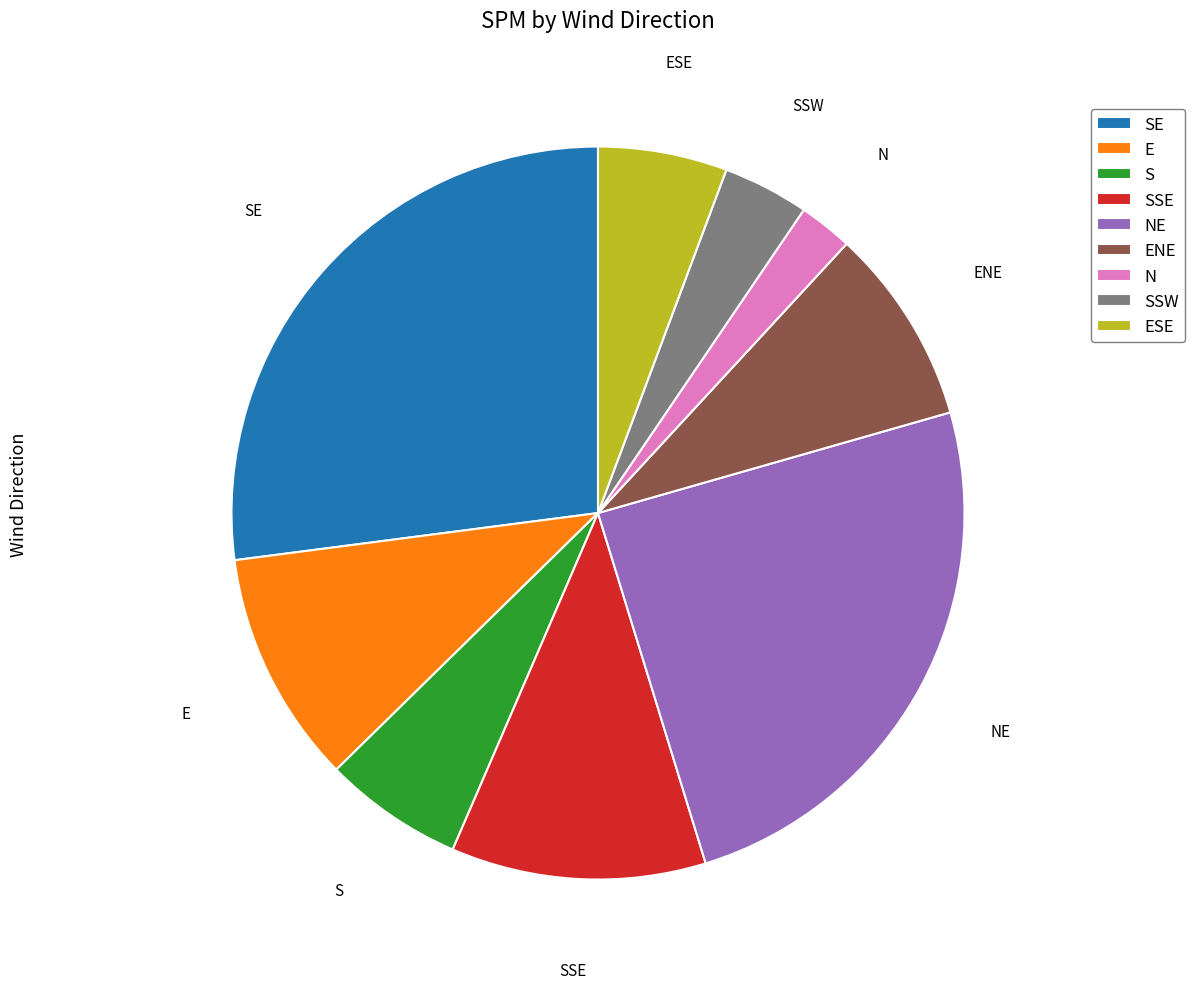

Is the sum of ESE and ENE greater than half?

No